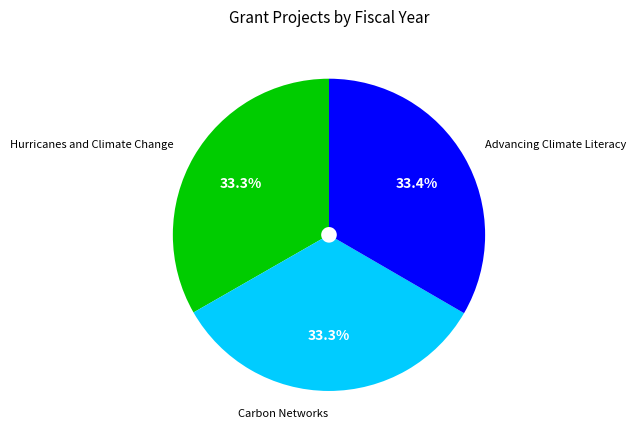

To the nearest percent, what is the combined percentage of Carbon Networks and Hurricanes and Climate Change?

67%